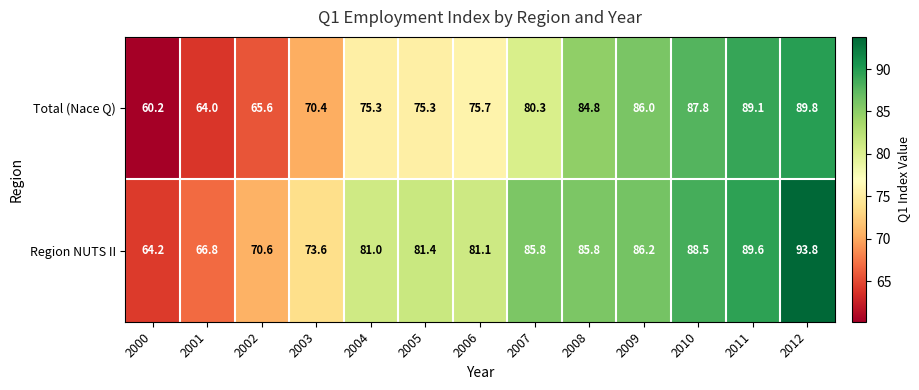

Where is Region NUTS II nearest to the value 79?

2004